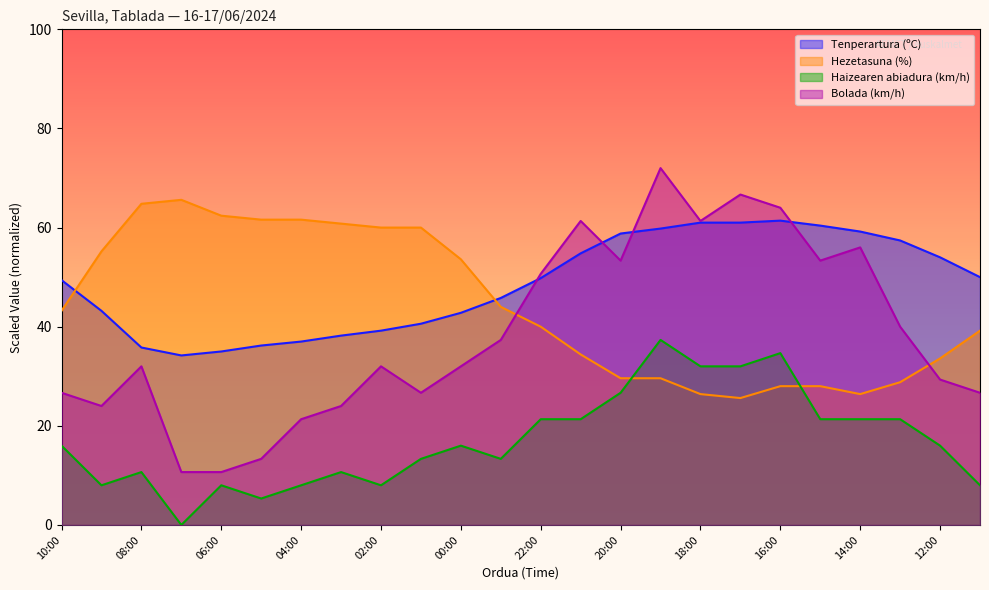

How many interior local valleys does the Bolada (km/h) series have?

5